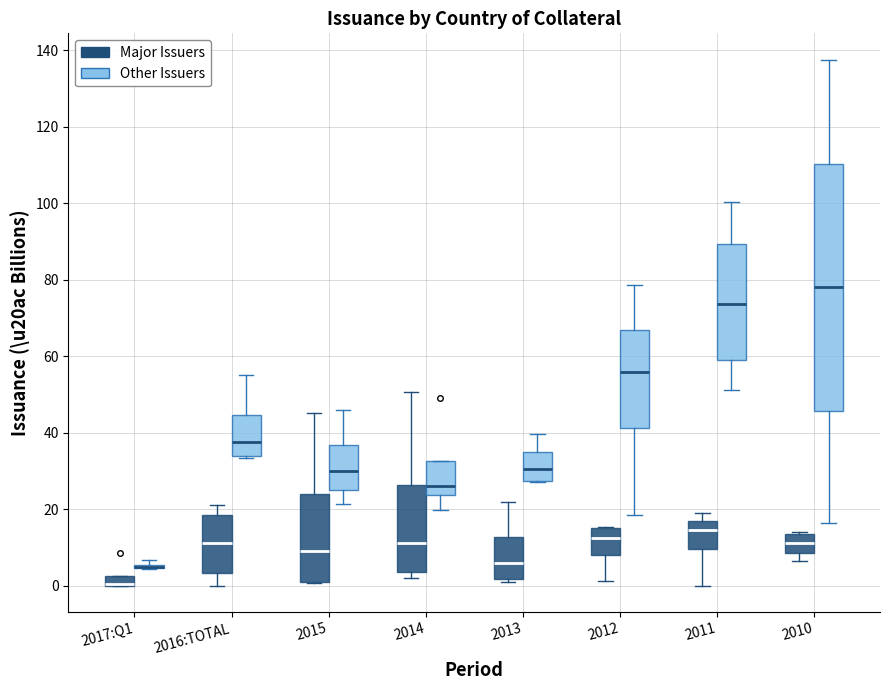

Where is the lower edge of the box for 2012 (Other Issuers) on the y-axis? The values are not printed on the chart, so give them approximately, as read against the axis.

42